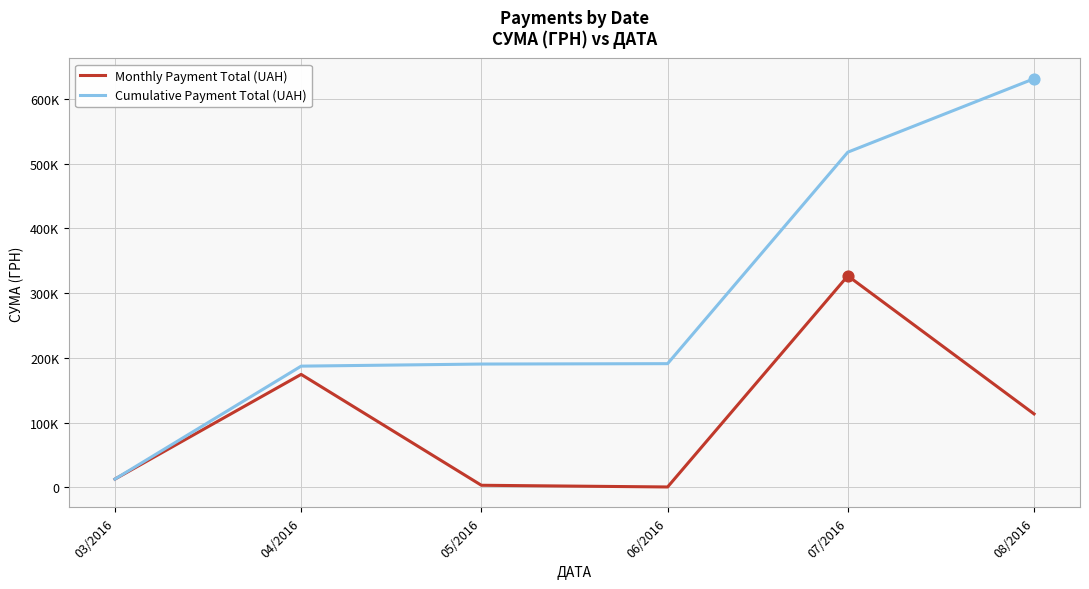

What are all the series names shown in the legend?

Monthly Payment Total (UAH), Cumulative Payment Total (UAH)